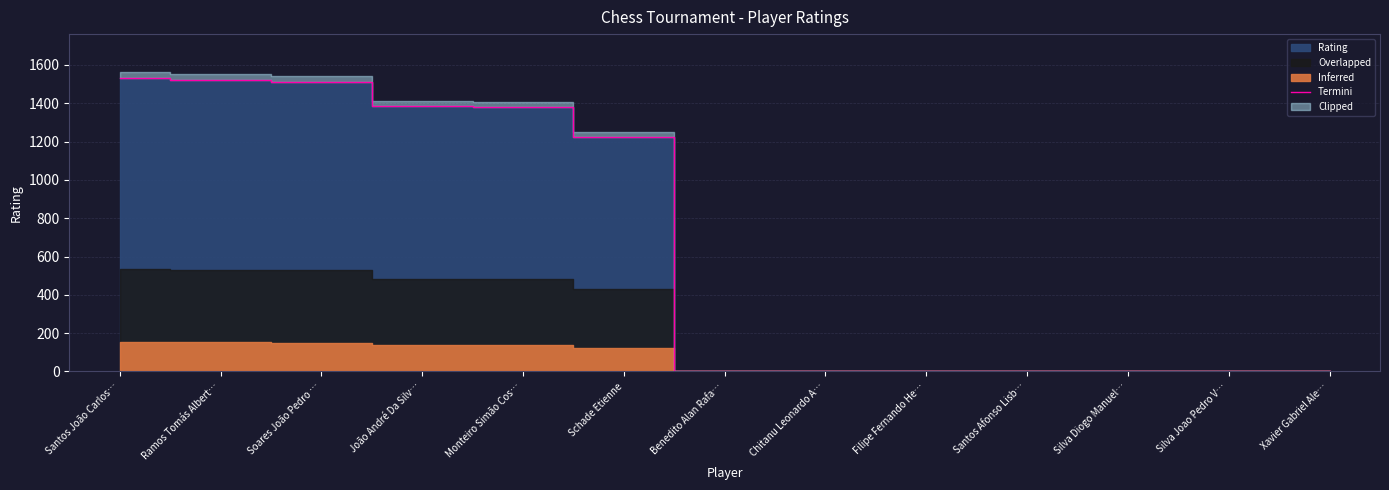

Between Soares João Pedro … and Silva Diogo Manuel…, which is larger?

Soares João Pedro …